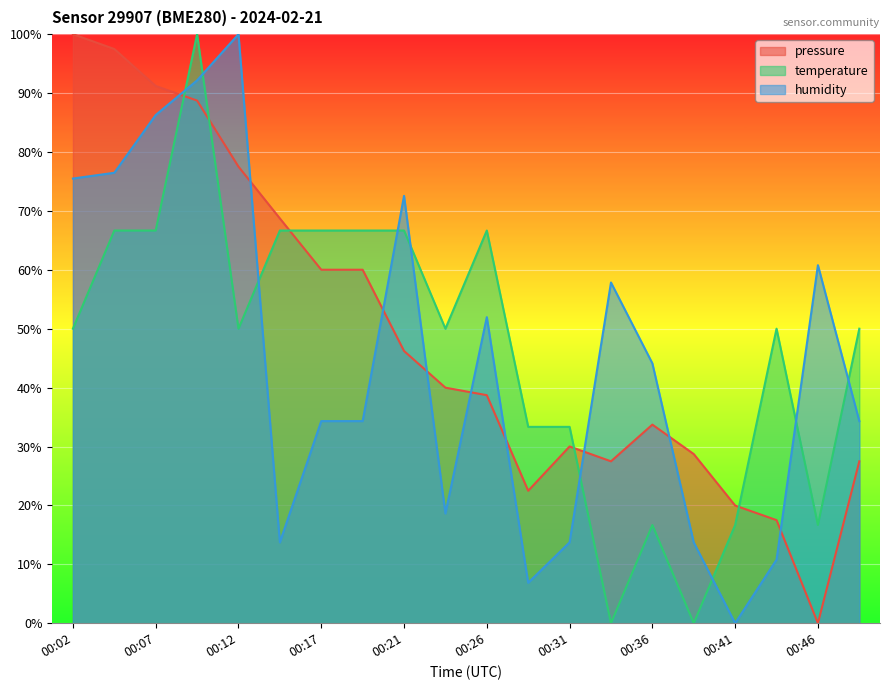

Where do pressure and humidity first cross each other?

00:07 and 00:09